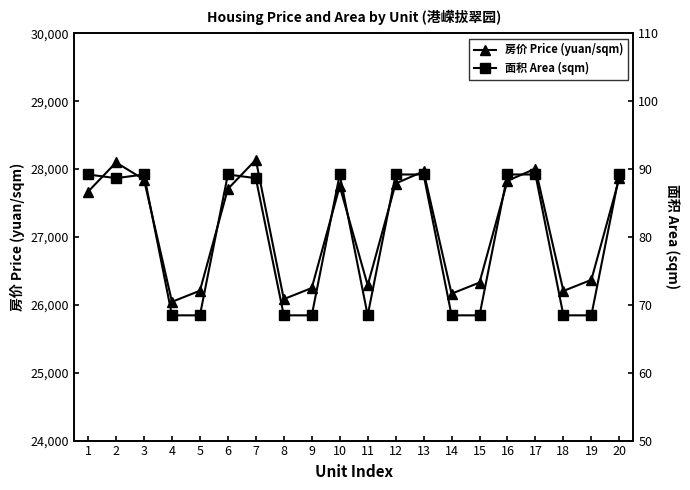

Is this an area chart (filled region under the line)?

No